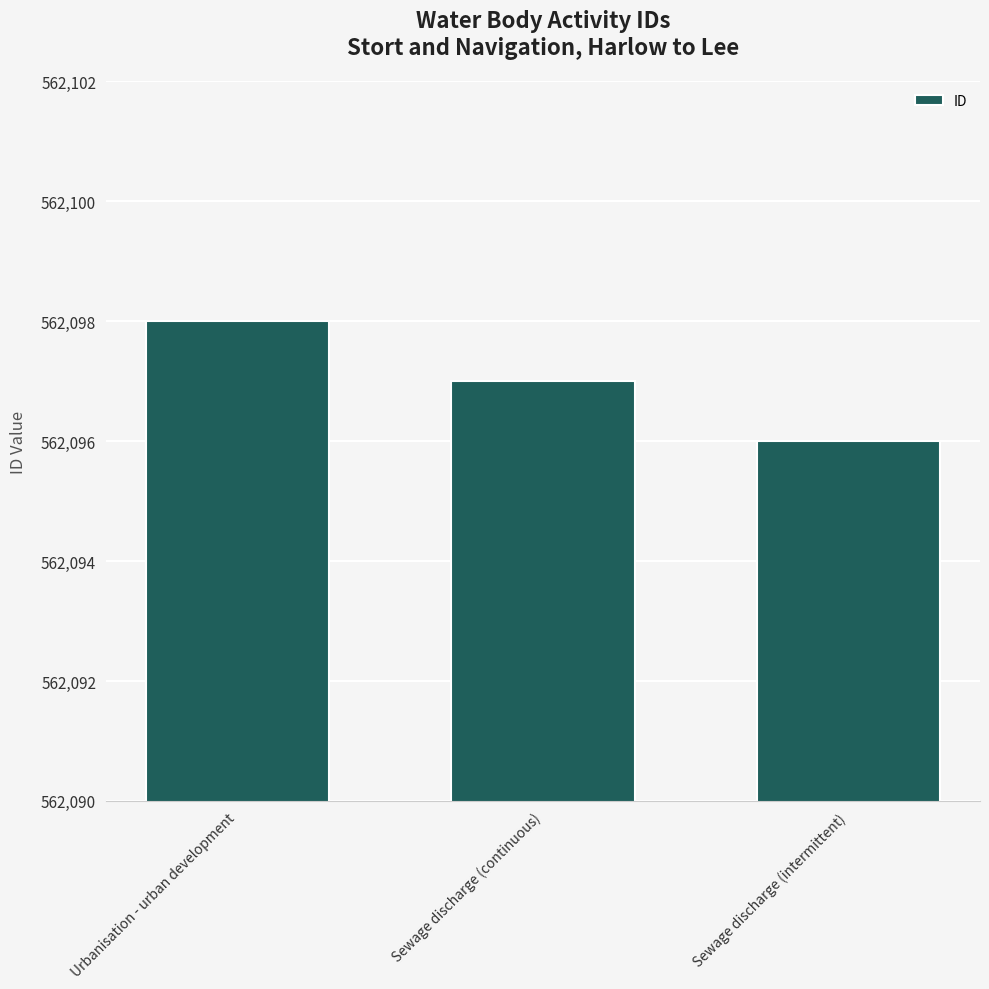

Reading left to right, transcribe all the data shown in this chart.

Urbanisation - urban development=562098	Sewage discharge (continuous)=562097	Sewage discharge (intermittent)=562096